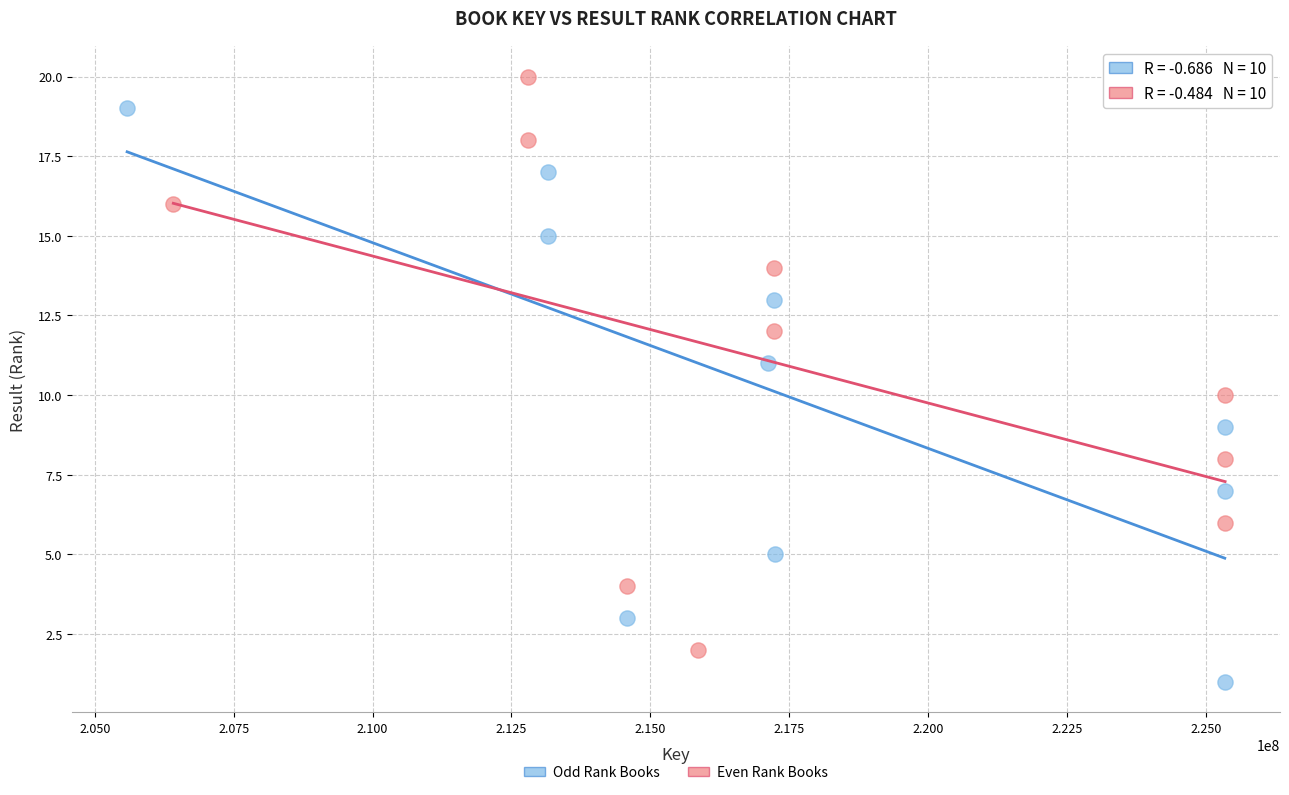

Which series reaches the maximum Y coordinate?

Even Rank Books